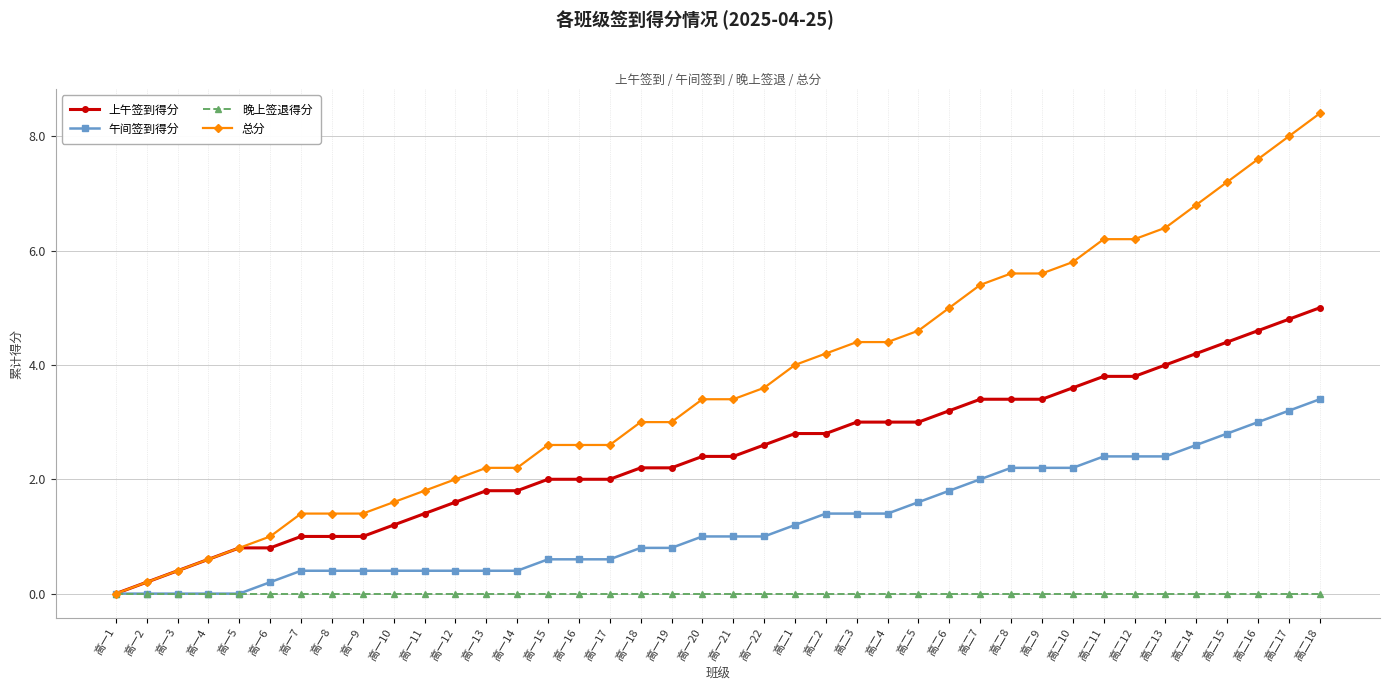

Reading left to right, extract all data points from this chart.

上午签到得分: 高一1=0.0	高一2=0.2	高一3=0.4	高一4=0.6	高一5=0.8	高一6=0.8	高一7=1.0	高一8=1.0	高一9=1.0	高一10=1.2	高一11=1.4	高一12=1.6	高一13=1.8	高一14=1.8	高一15=2.0	高一16=2.0	高一17=2.0	高一18=2.2	高一19=2.2	高一20=2.4	高一21=2.4	高一22=2.6	高二1=2.8	高二2=2.8	高二3=3.0	高二4=3.0	高二5=3.0	高二6=3.2	高二7=3.4	高二8=3.4	高二9=3.4	高二10=3.6	高二11=3.8	高二12=3.8	高二13=4.0	高二14=4.2	高二15=4.4	高二16=4.6	高二17=4.8	高二18=5.0
午间签到得分: 高一1=0.0	高一2=0.0	高一3=0.0	高一4=0.0	高一5=0.0	高一6=0.2	高一7=0.4	高一8=0.4	高一9=0.4	高一10=0.4	高一11=0.4	高一12=0.4	高一13=0.4	高一14=0.4	高一15=0.6	高一16=0.6	高一17=0.6	高一18=0.8	高一19=0.8	高一20=1.0	高一21=1.0	高一22=1.0	高二1=1.2	高二2=1.4	高二3=1.4	高二4=1.4	高二5=1.6	高二6=1.8	高二7=2.0	高二8=2.2	高二9=2.2	高二10=2.2	高二11=2.4	高二12=2.4	高二13=2.4	高二14=2.6	高二15=2.8	高二16=3.0	高二17=3.2	高二18=3.4
晚上签退得分: 高一1=0.0	高一2=0.0	高一3=0.0	高一4=0.0	高一5=0.0	高一6=0.0	高一7=0.0	高一8=0.0	高一9=0.0	高一10=0.0	高一11=0.0	高一12=0.0	高一13=0.0	高一14=0.0	高一15=0.0	高一16=0.0	高一17=0.0	高一18=0.0	高一19=0.0	高一20=0.0	高一21=0.0	高一22=0.0	高二1=0.0	高二2=0.0	高二3=0.0	高二4=0.0	高二5=0.0	高二6=0.0	高二7=0.0	高二8=0.0	高二9=0.0	高二10=0.0	高二11=0.0	高二12=0.0	高二13=0.0	高二14=0.0	高二15=0.0	高二16=0.0	高二17=0.0	高二18=0.0
总分: 高一1=0.0	高一2=0.2	高一3=0.4	高一4=0.6	高一5=0.8	高一6=1.0	高一7=1.4	高一8=1.4	高一9=1.4	高一10=1.6	高一11=1.8	高一12=2.0	高一13=2.2	高一14=2.2	高一15=2.6	高一16=2.6	高一17=2.6	高一18=3.0	高一19=3.0	高一20=3.4	高一21=3.4	高一22=3.6	高二1=4.0	高二2=4.2	高二3=4.4	高二4=4.4	高二5=4.6	高二6=5.0	高二7=5.4	高二8=5.6	高二9=5.6	高二10=5.8	高二11=6.2	高二12=6.2	高二13=6.4	高二14=6.8	高二15=7.2	高二16=7.6	高二17=8.0	高二18=8.4